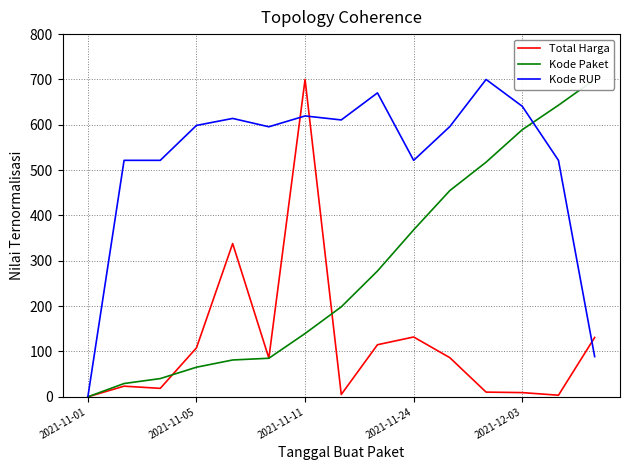

What is the difference between the maximum and minimum values in the Kode Paket series?

700.0